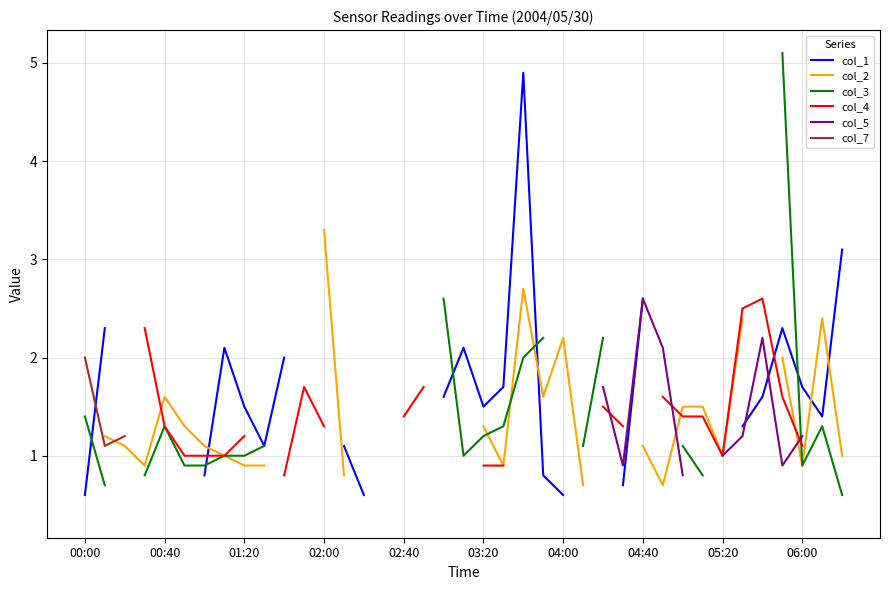

At which category does the chart reach its minimum across all series?

04:00